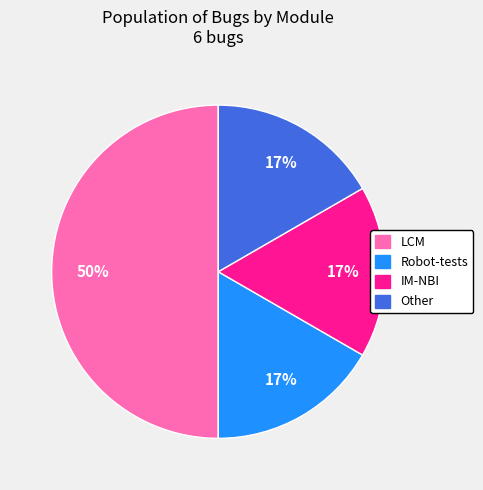

What is the ratio of the value at IM-NBI to the value at Robot-tests?

1.0